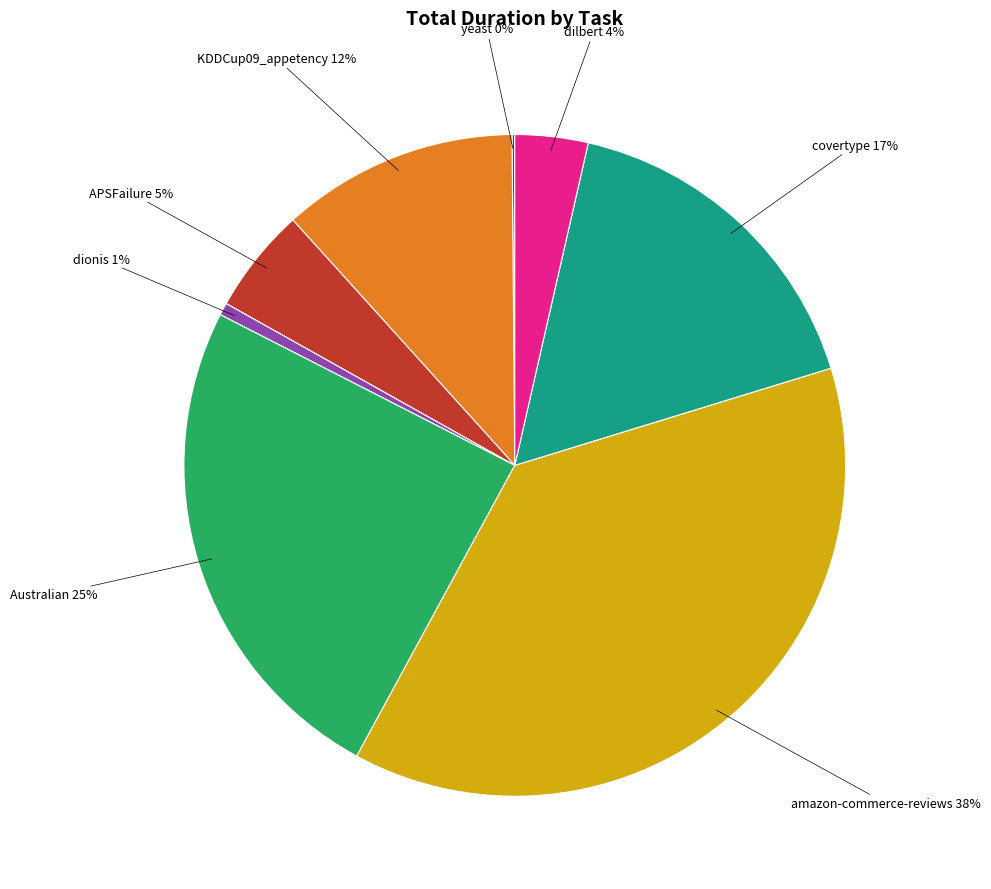

To the nearest percent, what is the average slice percentage?

12%